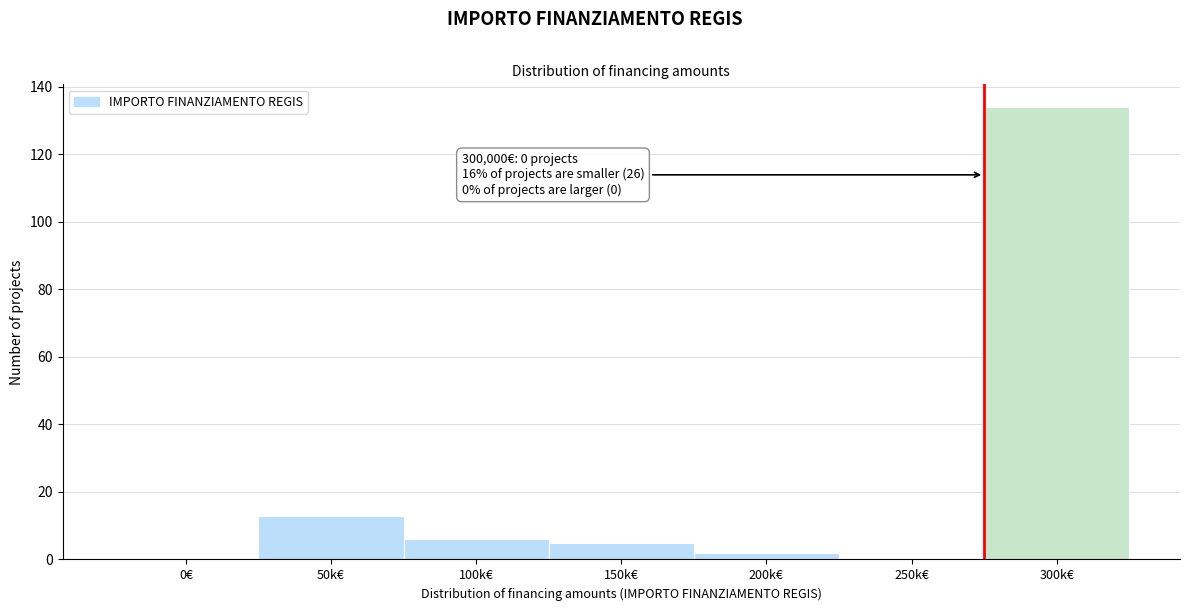

Reading left to right, what are all the values shown in this chart?

0€=0	50k€=13	100k€=6	150k€=5	200k€=2	250k€=0	300k€=134